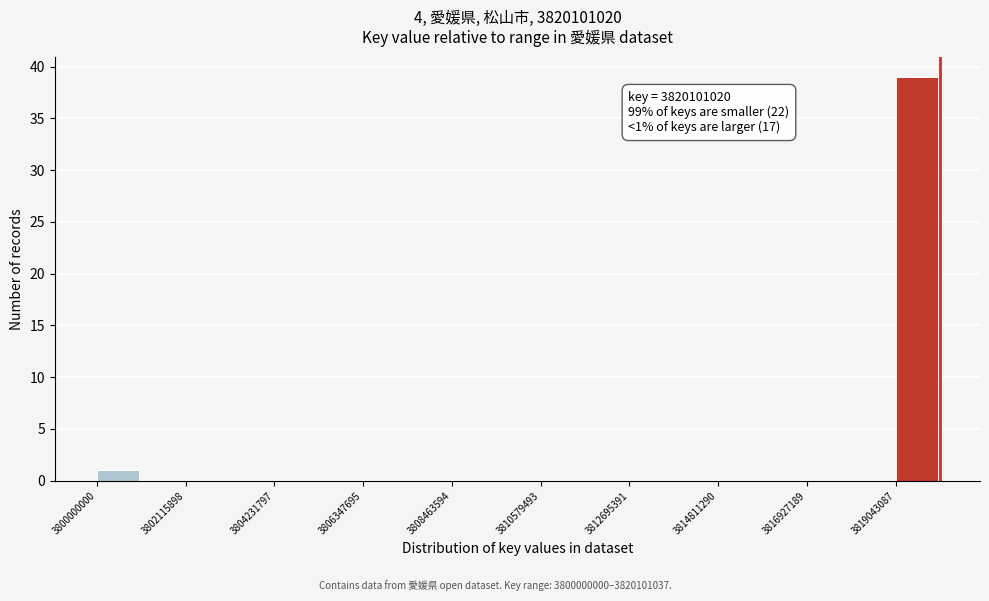

Read against the x-axis, roughly where is the centre of the tallest bar?

3819500000